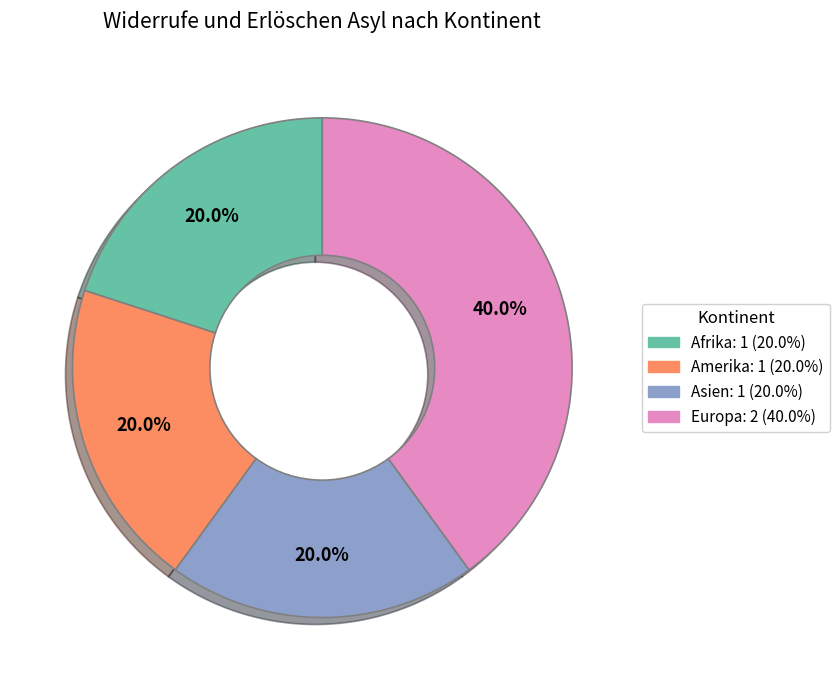

What is the largest slice in the pie chart?

Europa